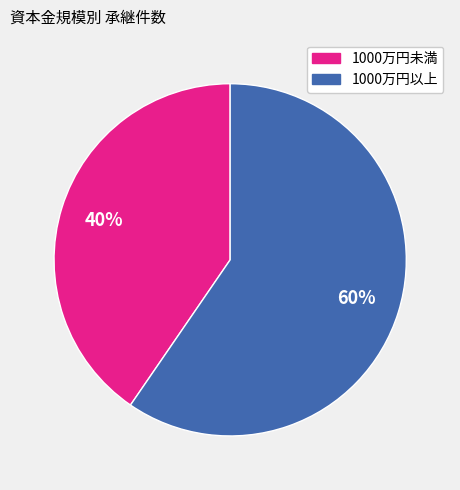

To the nearest percent, what is the average slice percentage?

50%